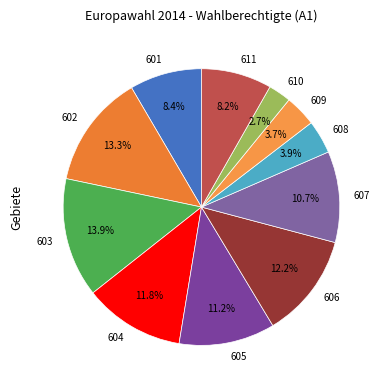

Do 606 and 602 together represent more than half of the pie?

No